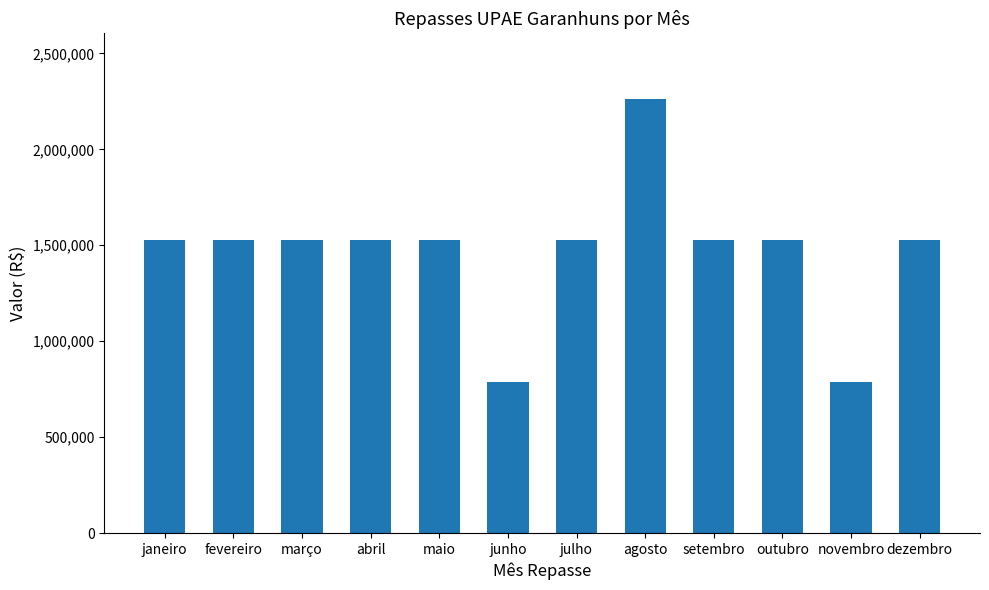

True or false: the data shows 1527000 at abril.

True